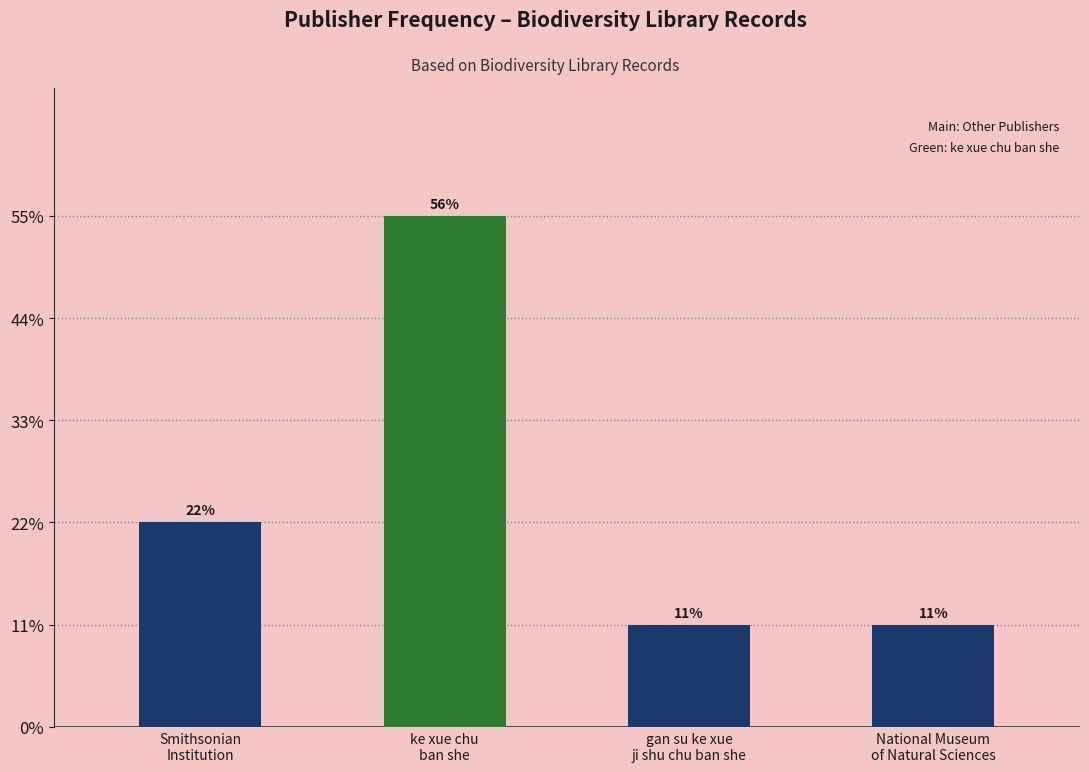

Which category has the lowest value across all series?

gan su ke xue
ji shu chu ban she